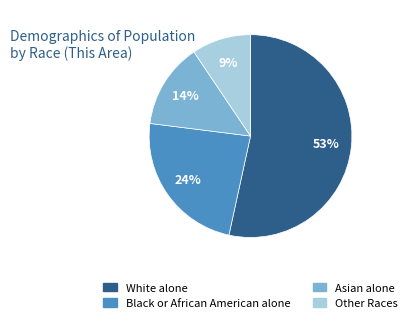

Does any single category account for the majority?

Yes